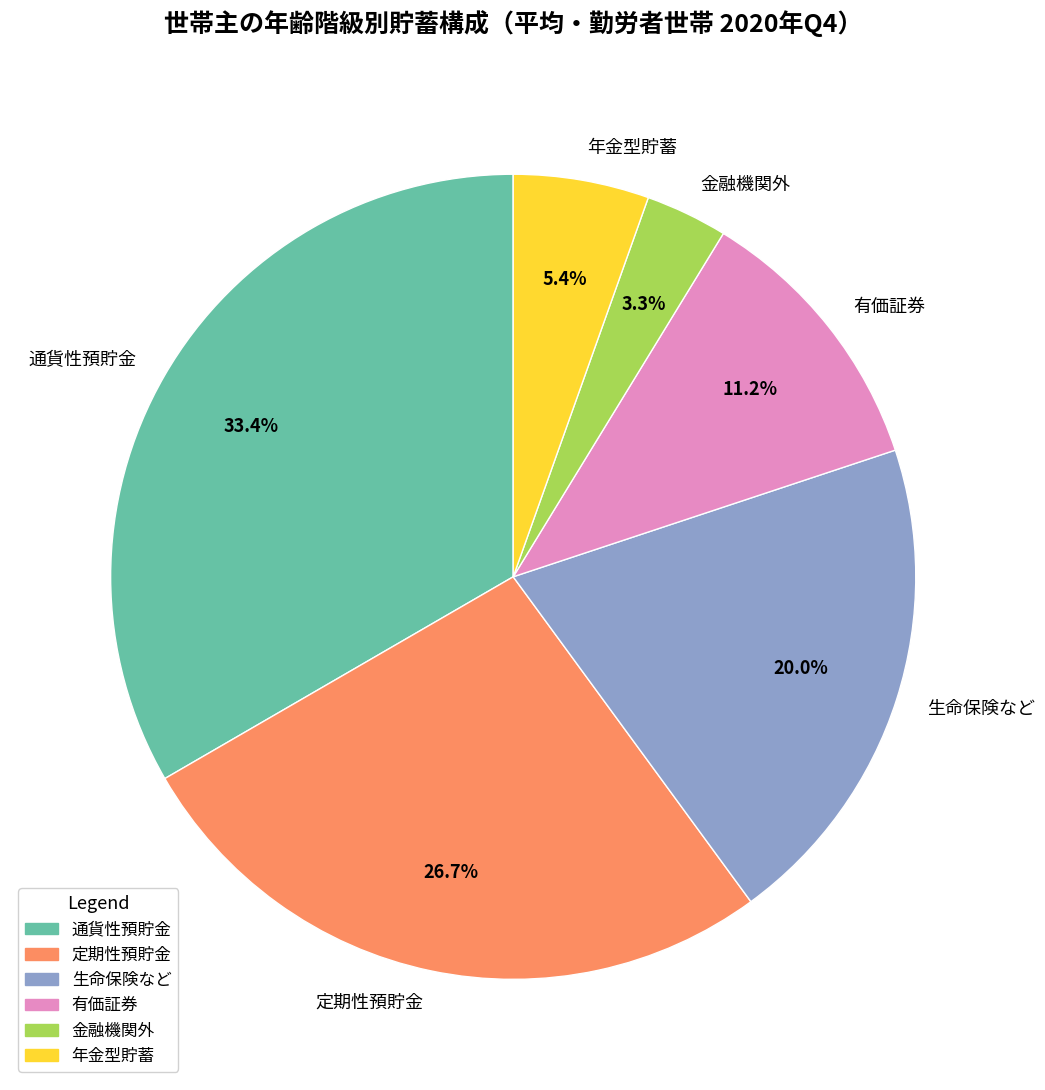

Combined, do 年金型貯蓄 and 定期性預貯金 account for over 50%?

No